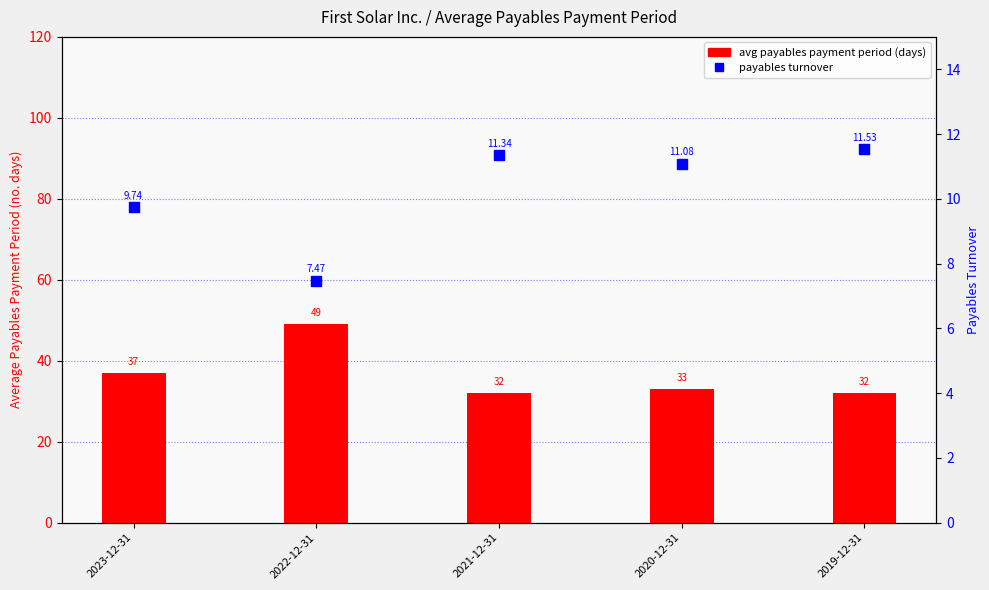

Which series has the largest Y range (max minus min)?

avg payables payment period (days)